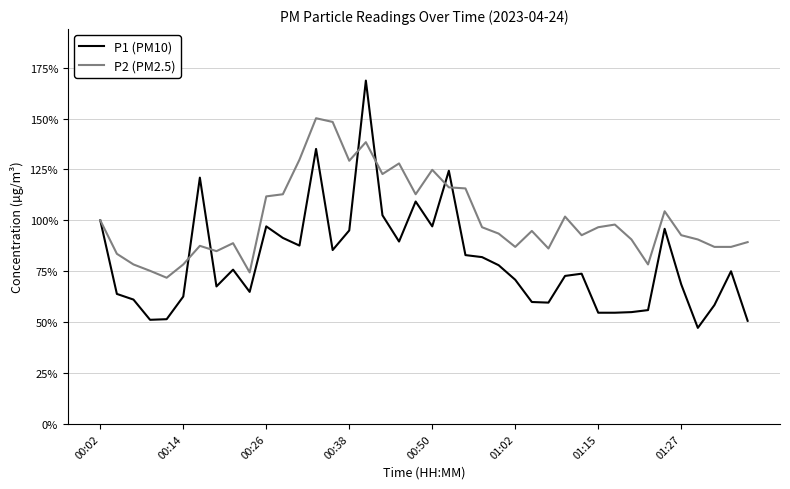

What is the difference between the maximum and second lowest values in the P1 (PM10) series?

118.0